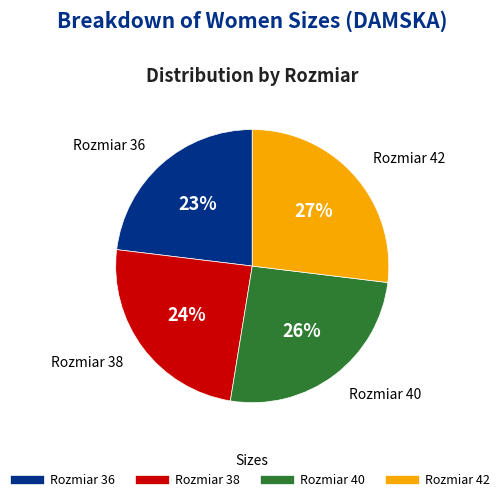

To the nearest percent, what is the average slice percentage?

25%